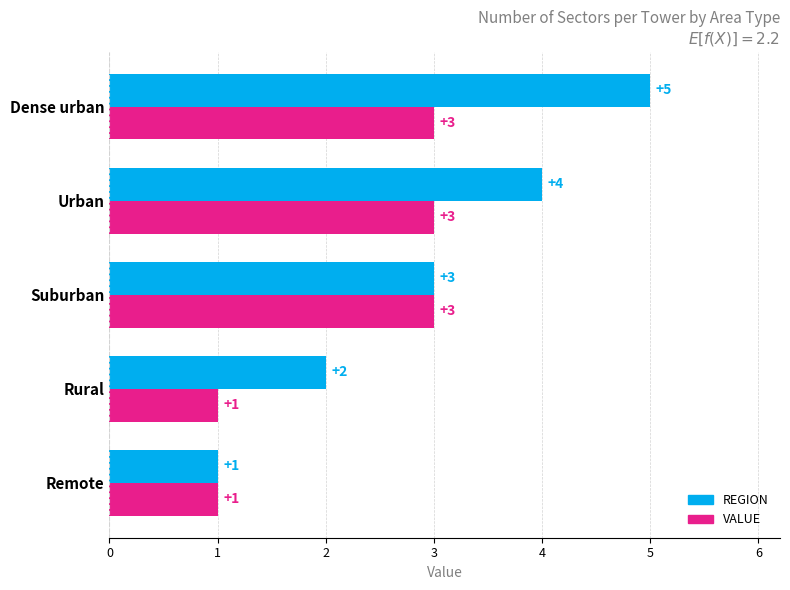

What is the sum of all REGION values?

15